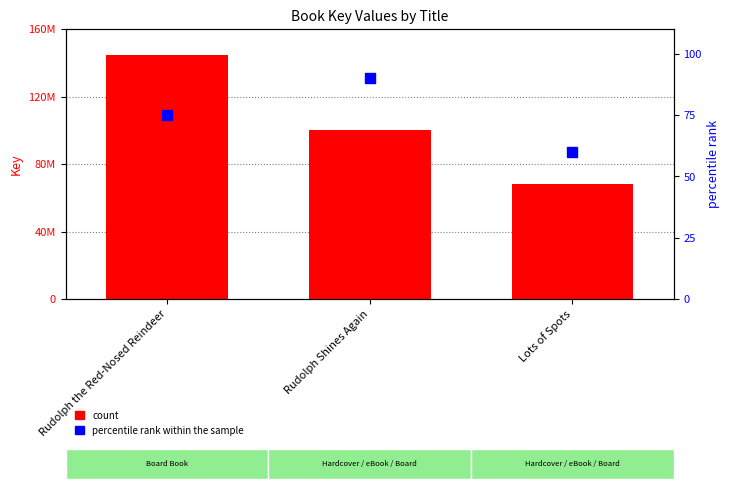

Which series contains the highest Y value?

Key